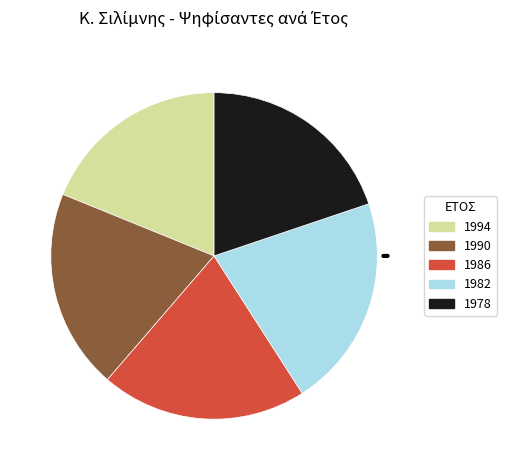

Between 1982 and 1994, which is larger?

1982